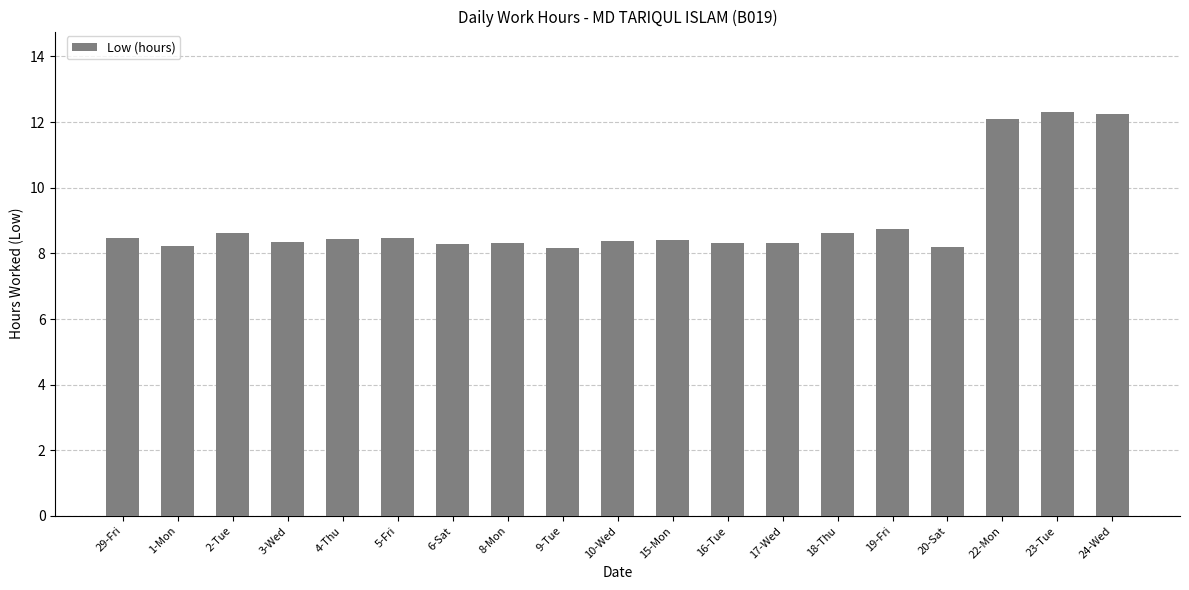

What is the value of the 16th bar from the left?

8.2